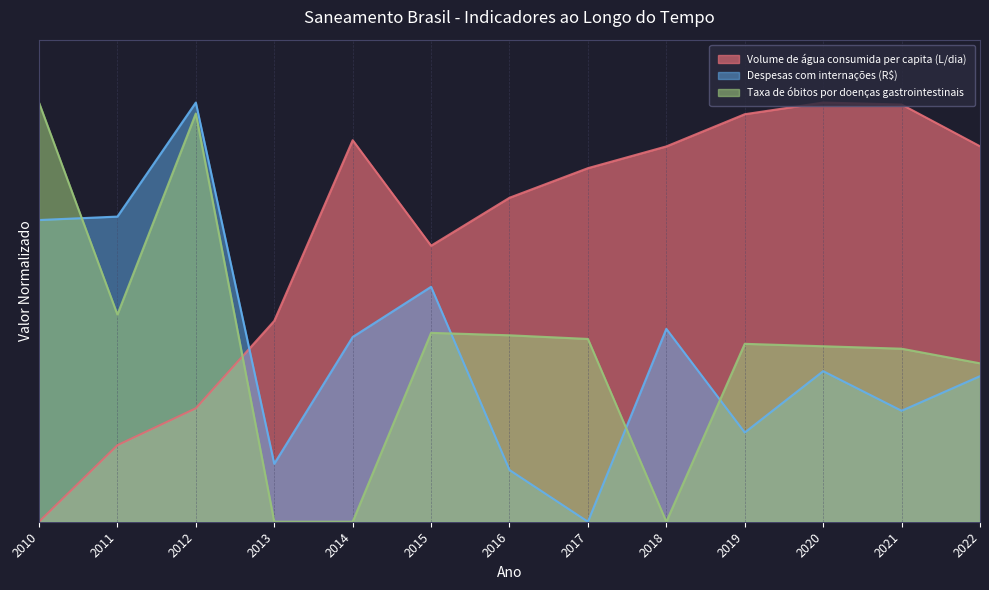

The value of Volume de água consumida per capita (L/dia) at 2010 is 0.0. True or false?

True